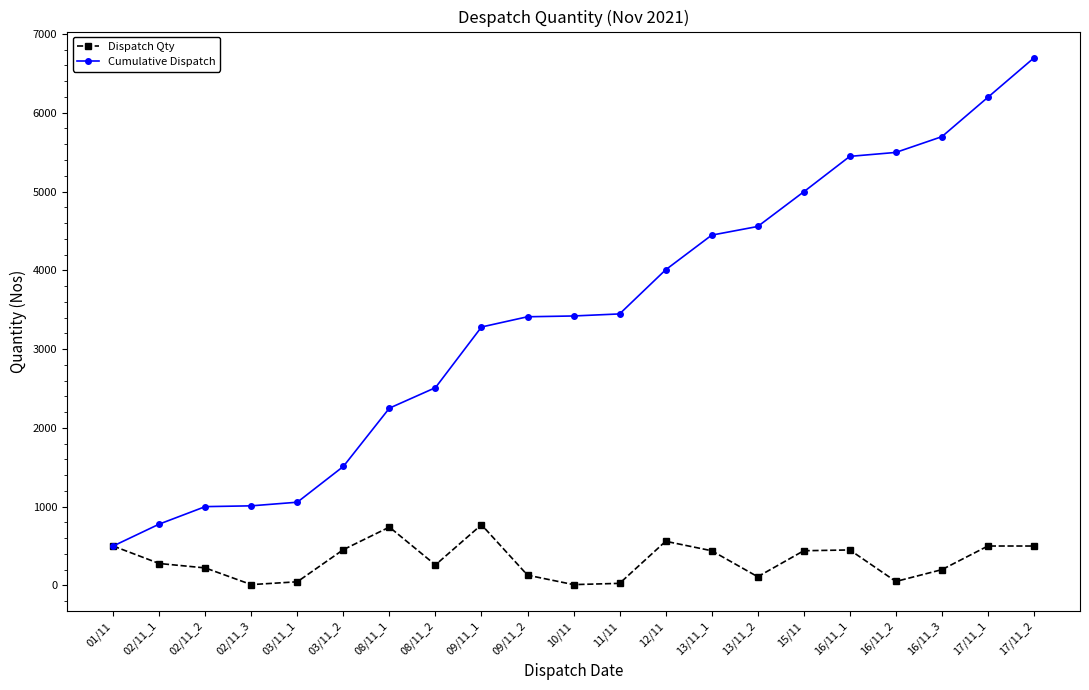

At which category is the sum across all series the highest?

17/11_2